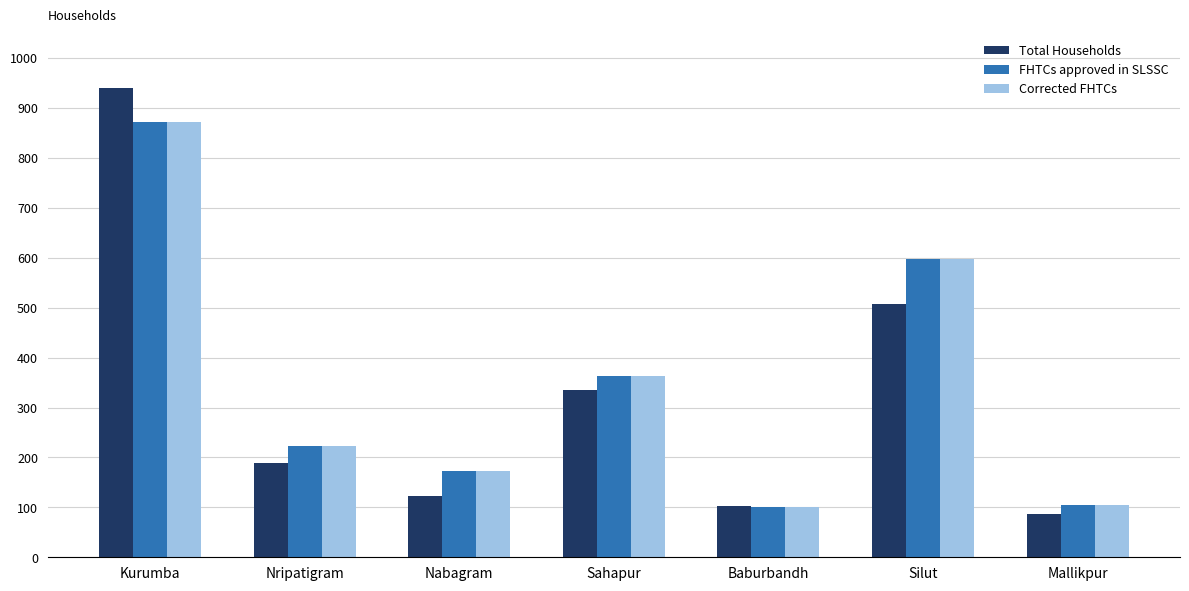

At which label does Total Households reach its peak?

Kurumba